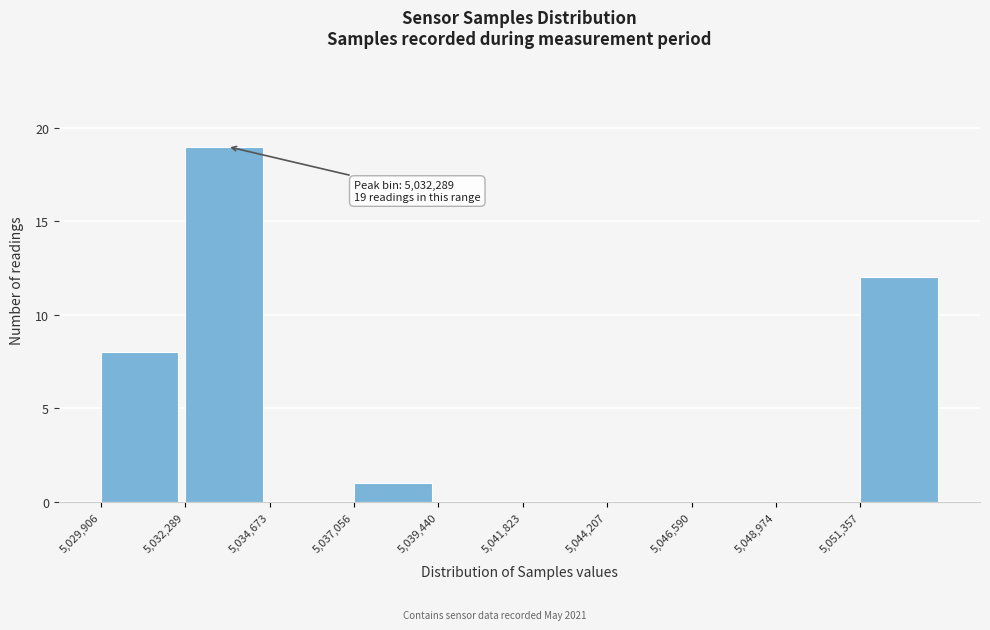

Which range on the x-axis has the tallest bar?

5032500 to 5034500